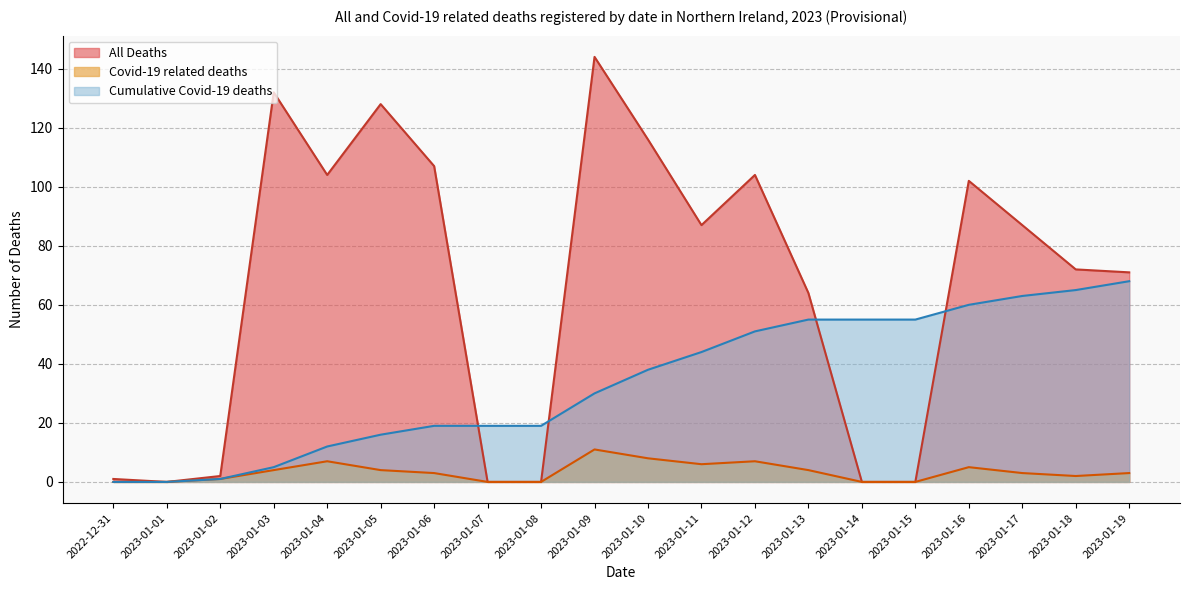

Does the chart display data point markers on the line(s)?

No